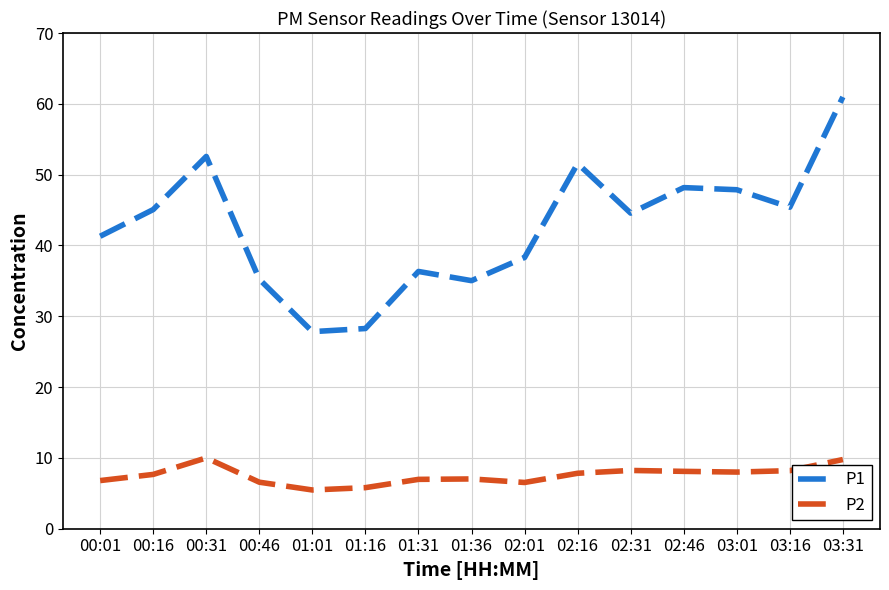

Is it true that P1 equals 20.3 at 02:16?

False